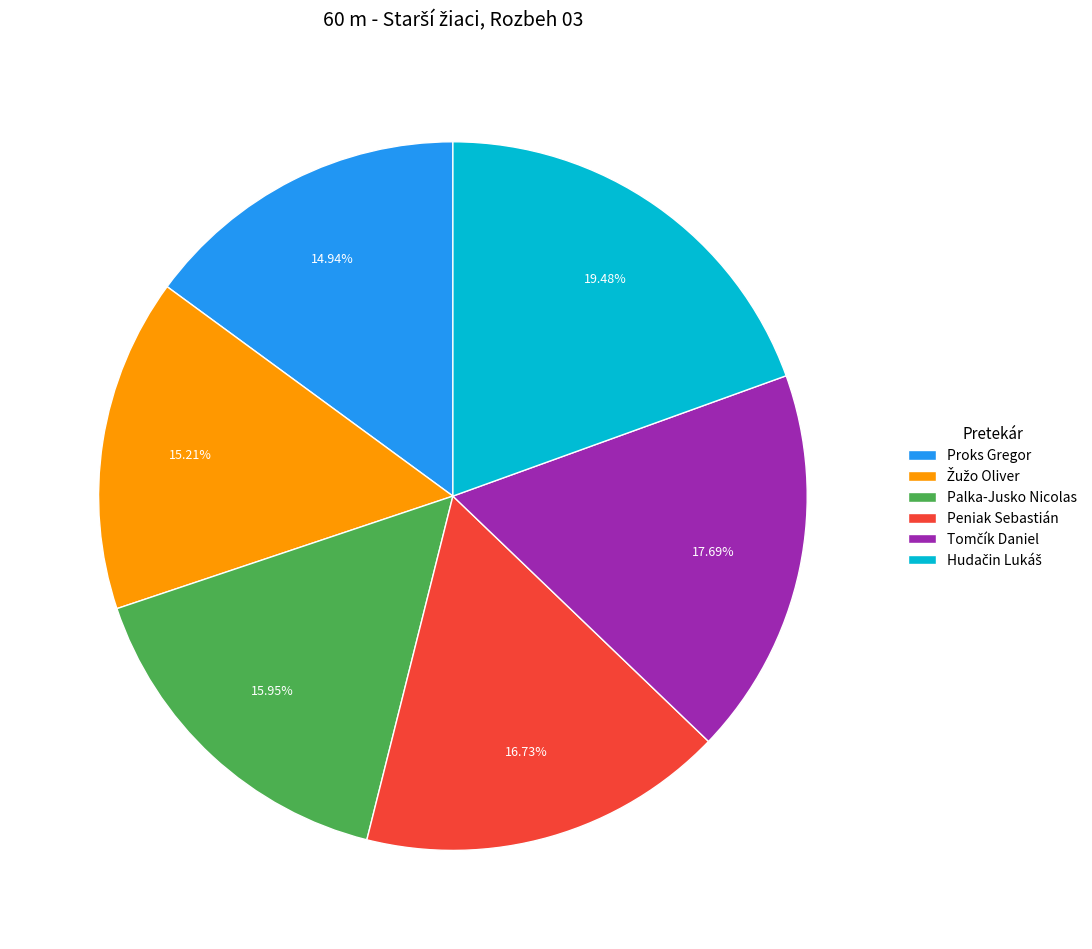

Is there a majority slice in this chart?

No